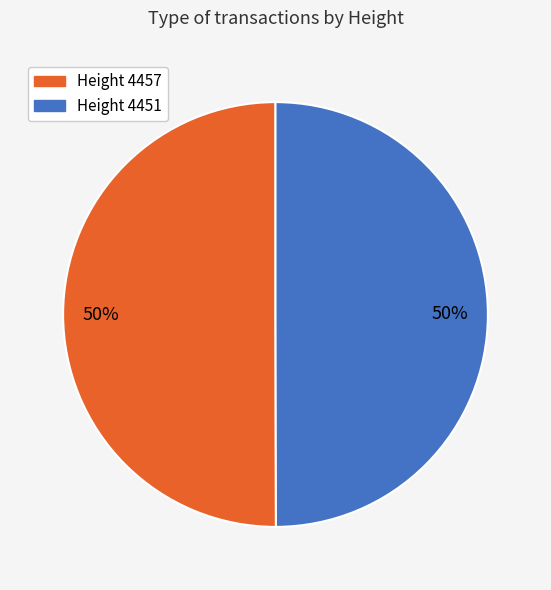

Is the sum of Height 4457 and Height 4451 greater than half?

Yes